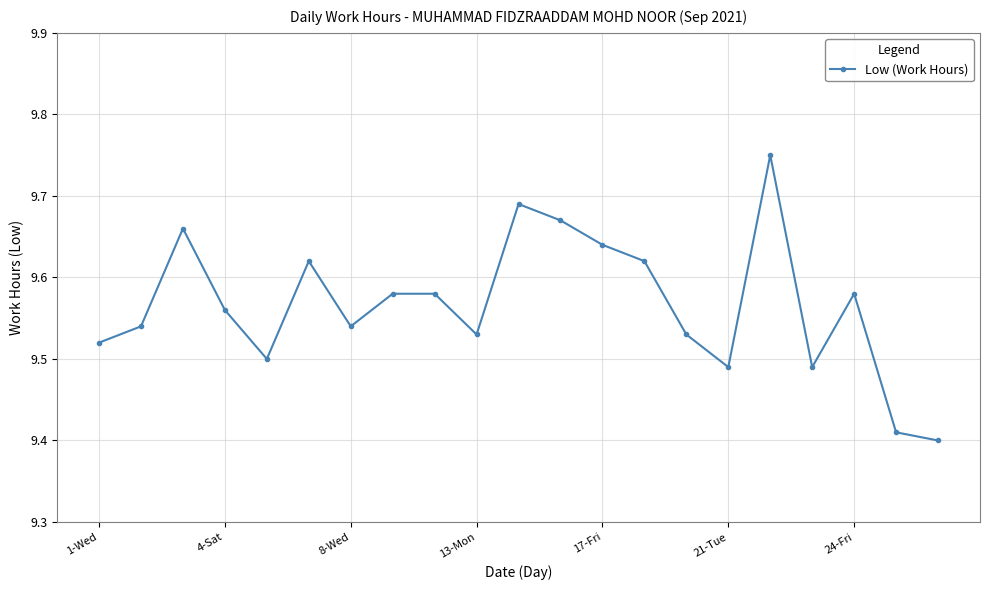

What is the sum of all values?

200.9